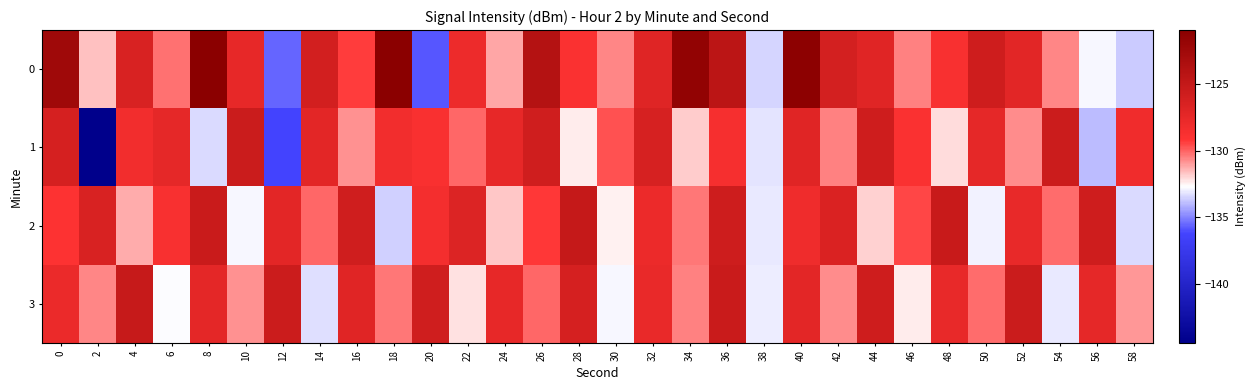

How many distinct data groups are displayed?

4